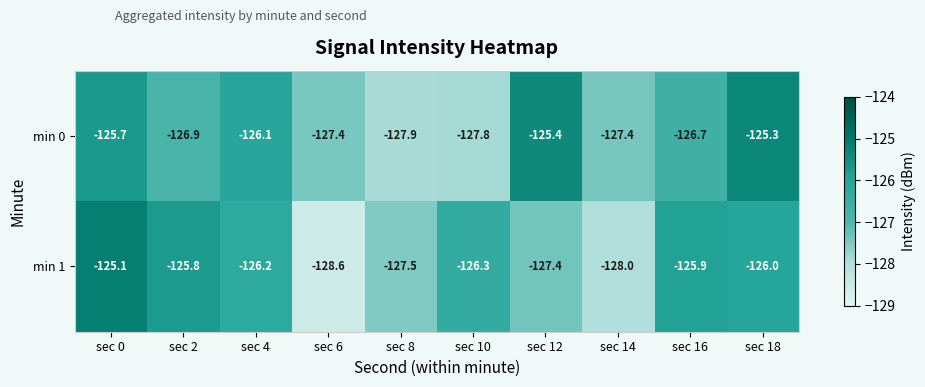

How many values in the min 1 series are below -126?

6